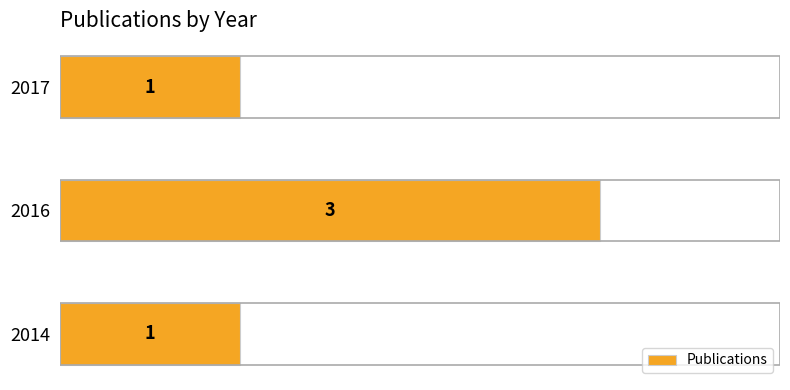

True or false: the data shows 1 at 2017.

True